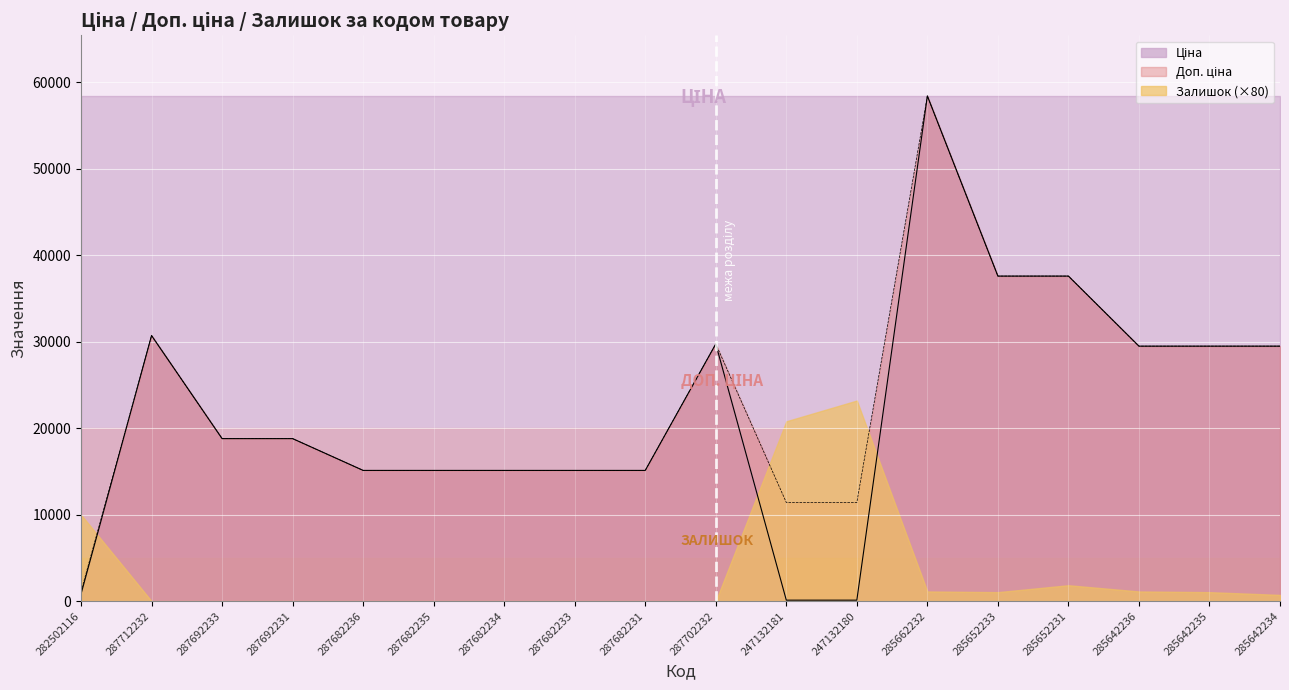

What is the smallest value displayed?

114.1